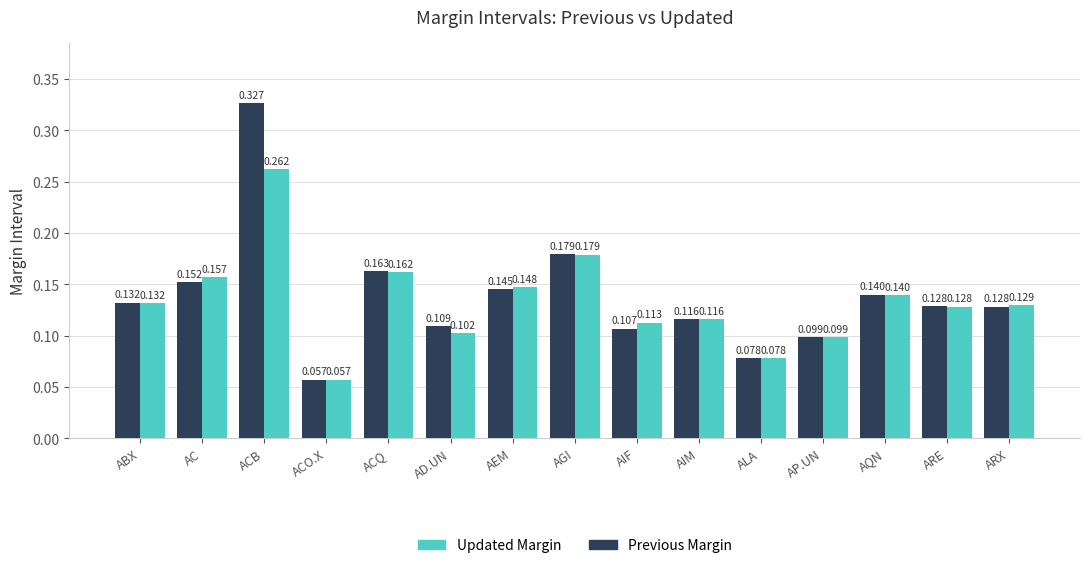

Count the number of categories in the chart.

15